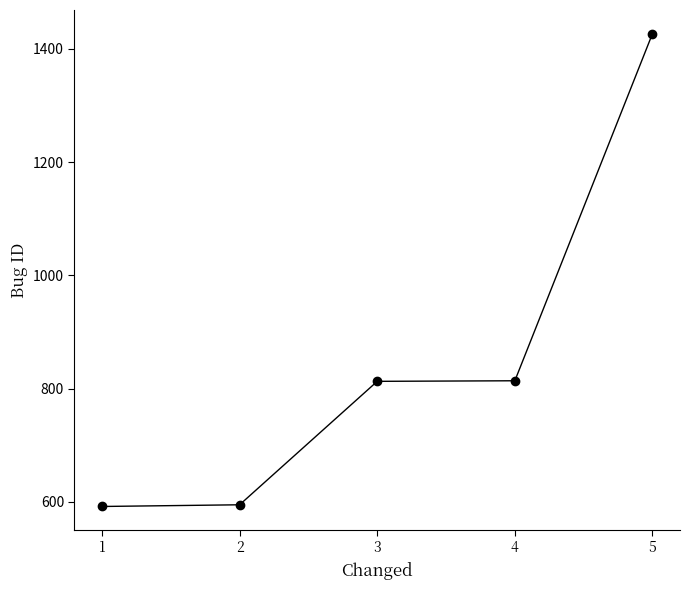

Approximately how many times larger is the value at 4 compared to 2?

1.4